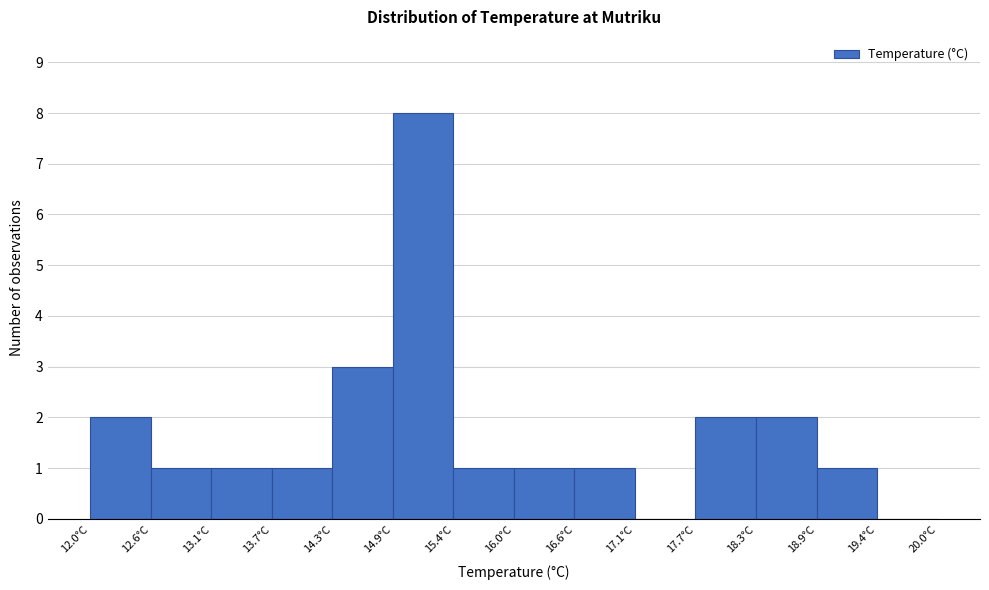

Over which range of the x-axis is the bar tallest?

14.9 to 15.4